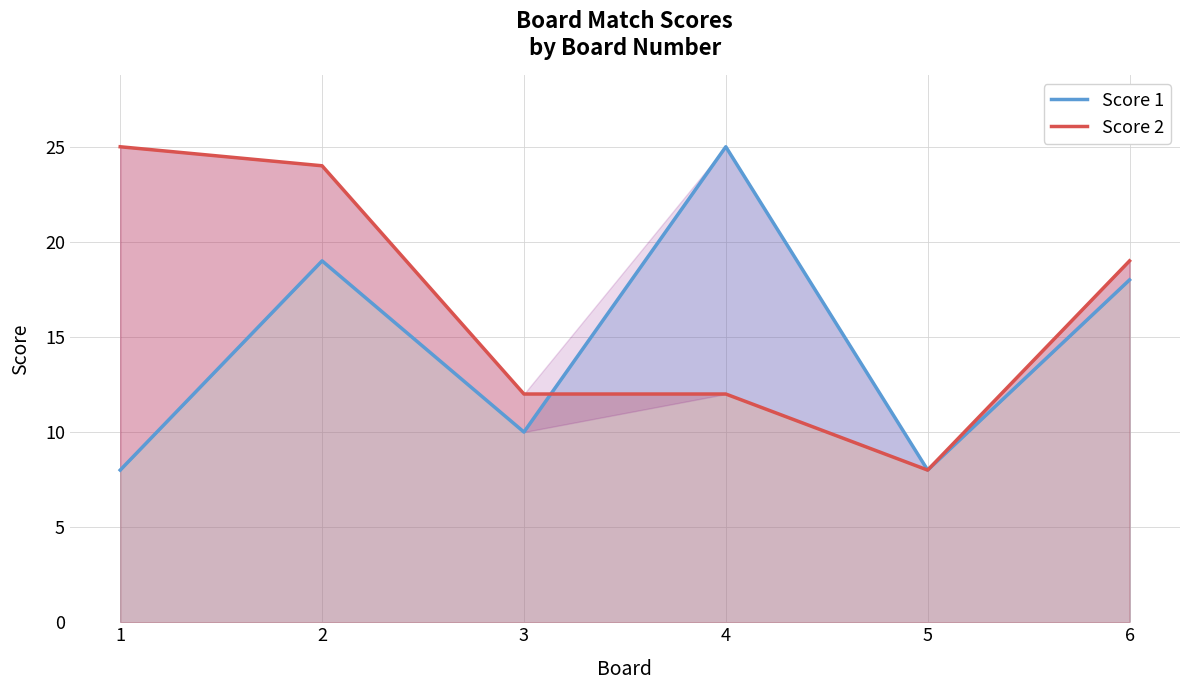

Which series has the widest spread of values?

Score 1